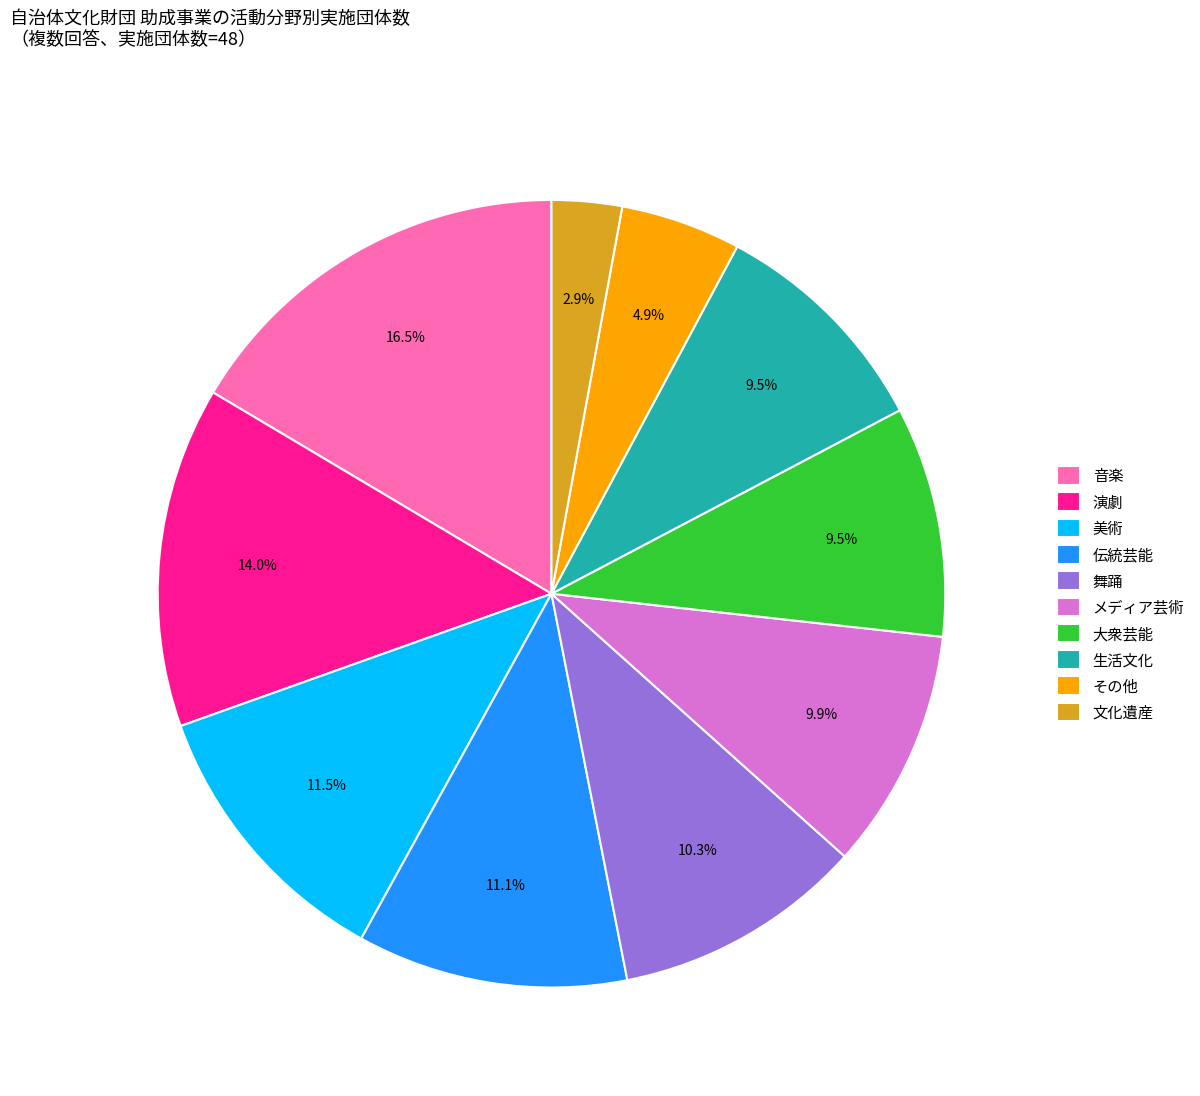

To the nearest percent, what percentage of the pie is 文化遺産?

3%